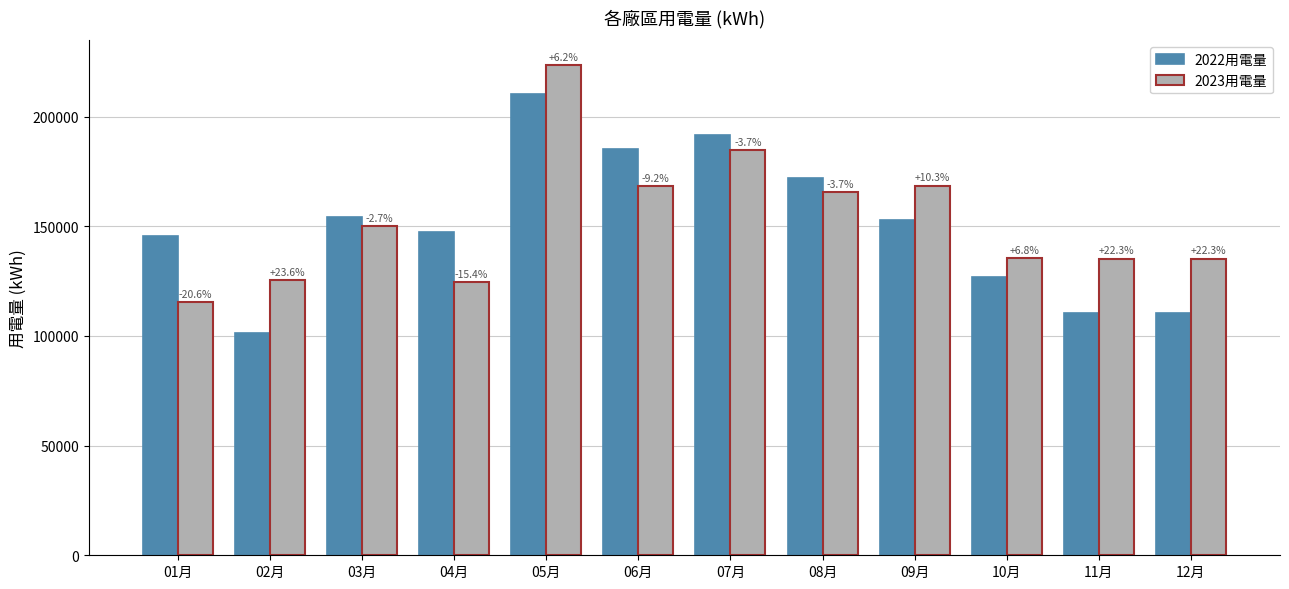

Reading left to right, transcribe all the data shown in this chart.

2022用電量: 01月=145560.6	02月=101351.5	03月=154144.3	04月=147259.8	05月=210479.7	06月=185358.1	07月=191718.5	08月=171797.0	09月=152864.4	10月=126978.0	11月=110548.9	12月=110548.9
2023用電量: 01月=115521.0	02月=125315.0	03月=150055.3	04月=124544.0	05月=223541.0	06月=168240.0	07月=184541.0	08月=165458.0	09月=168541.0	10月=135555.0	11月=135247.0	12月=135247.0